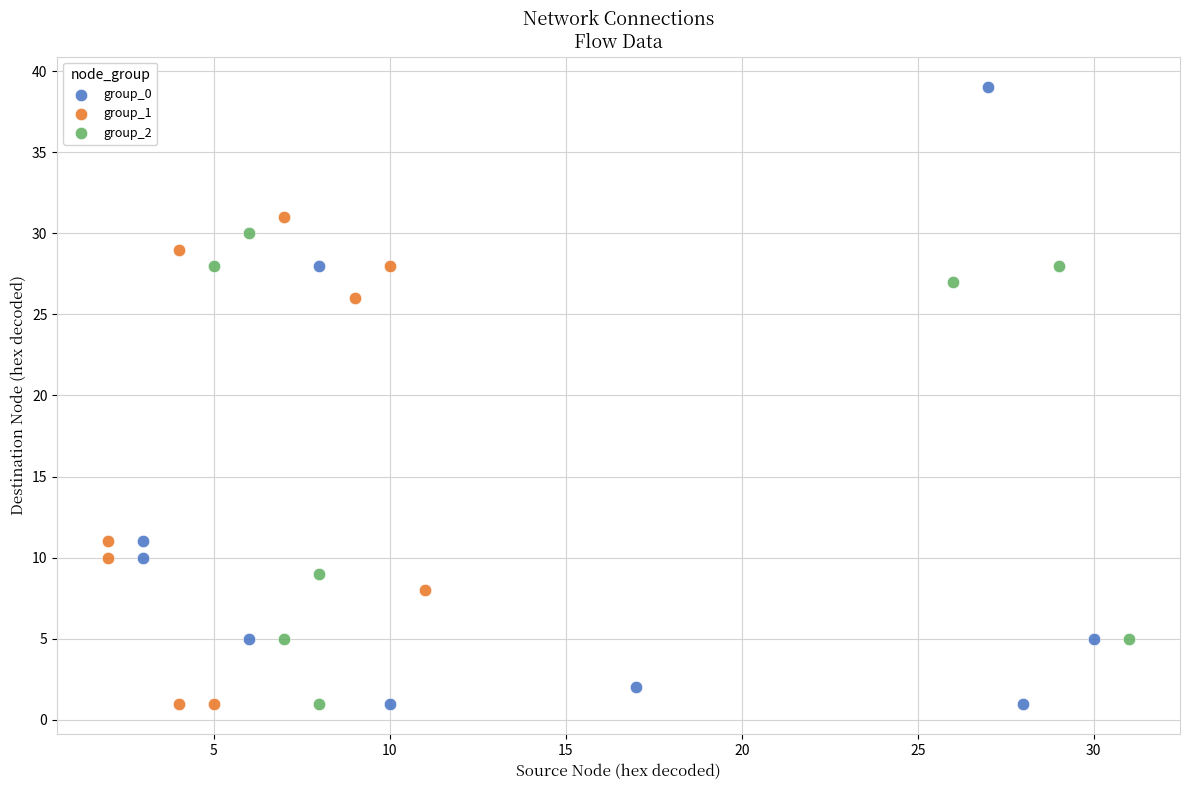

Which series has the largest Y range (max minus min)?

group_0